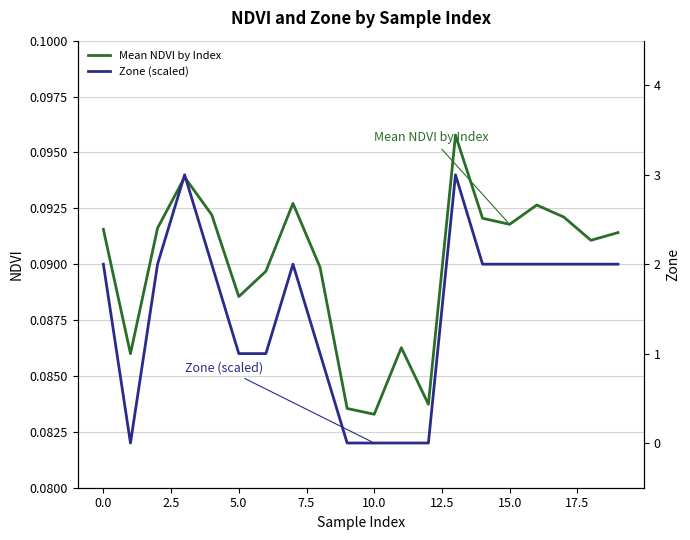

True or false: Mean NDVI by Index has more than 0 interior local peaks.

True